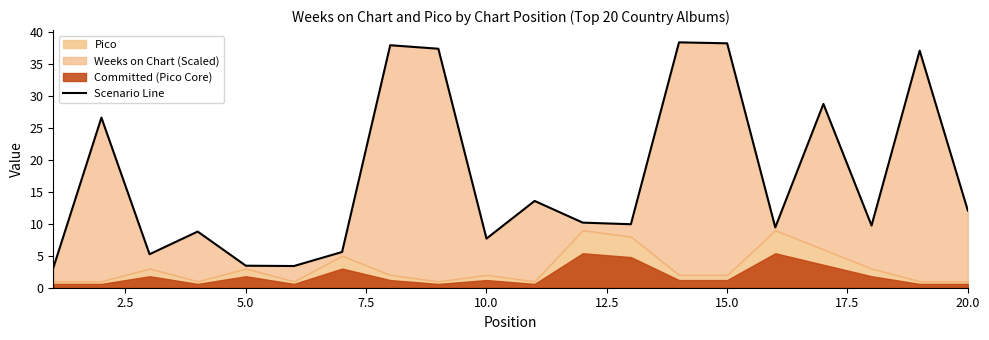

How many values are below 10?

10